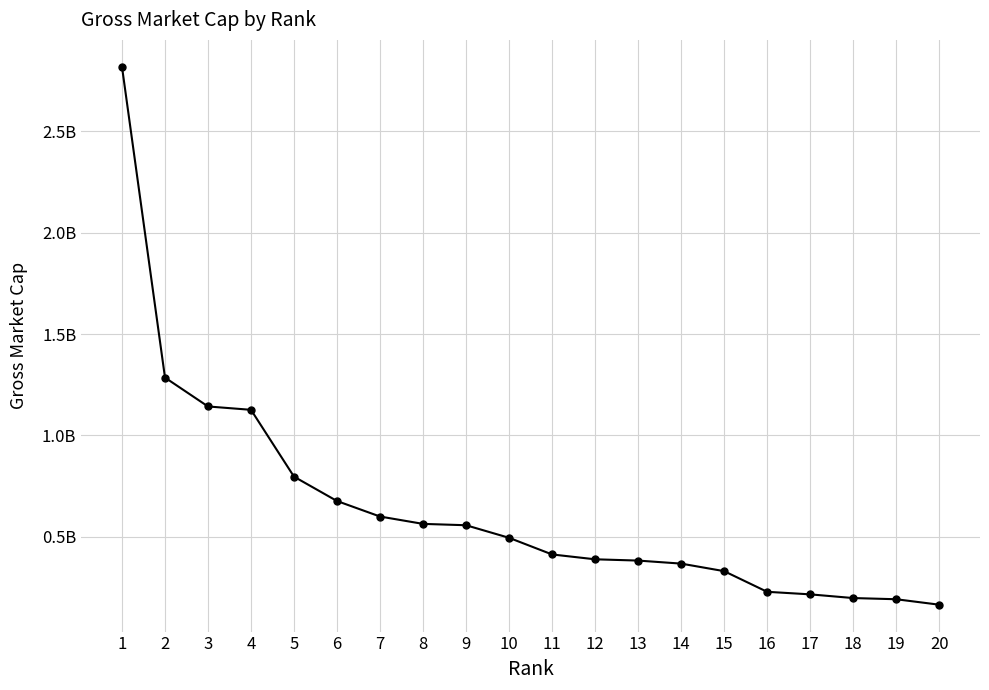

True or false: the data shows 215991324.8 at 17.

True